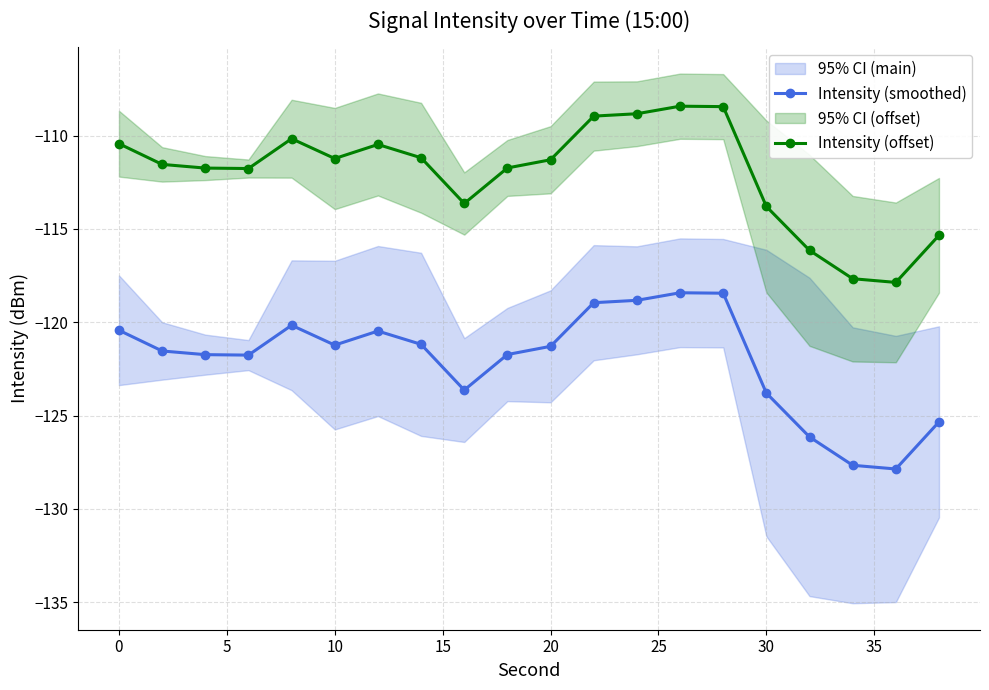

True or false: Intensity (smoothed) and Intensity (offset) cross at least once.

False